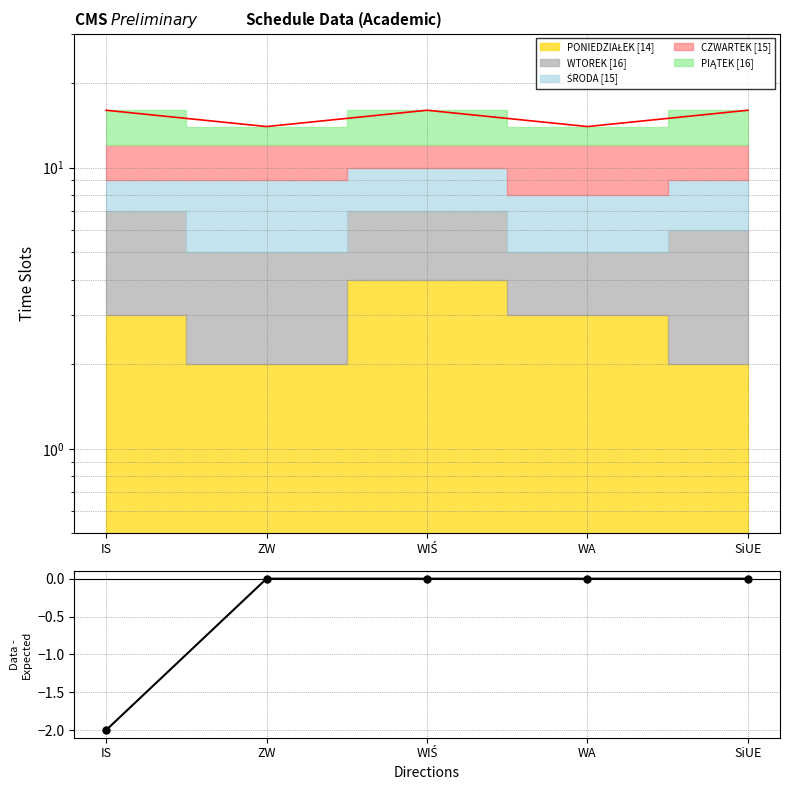

Reading left to right, what are all the values shown in this chart?

All Slots [76]: IS=16	ZW=14	WIŚ=16	WA=14	SiUE=16
Data - Expected: IS=-2	ZW=0	WIŚ=0	WA=0	SiUE=0